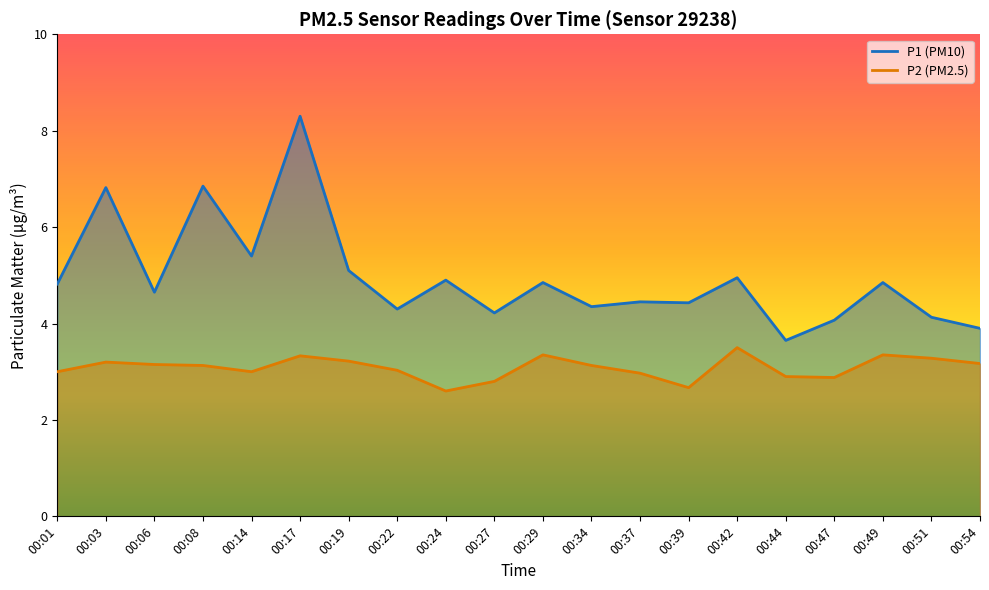

What is the maximum value shown in the chart?

8.3